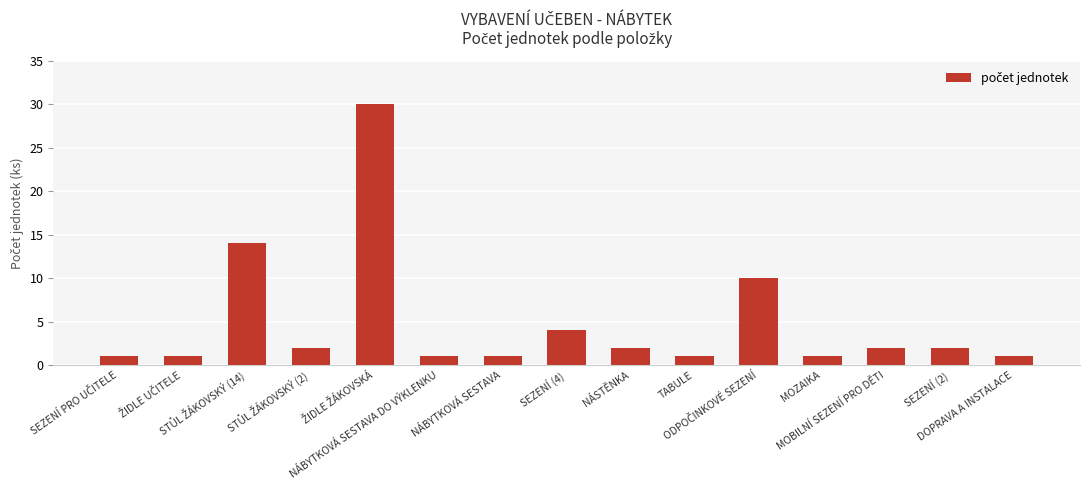

What is the value of the 6th bar from the left?

1